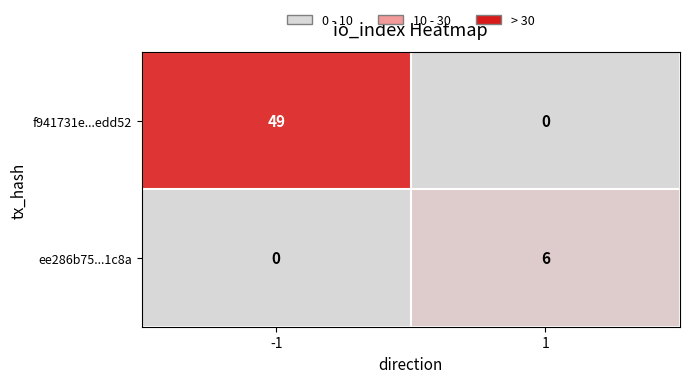

Which series has the largest range (max minus min)?

f941731e...edd52